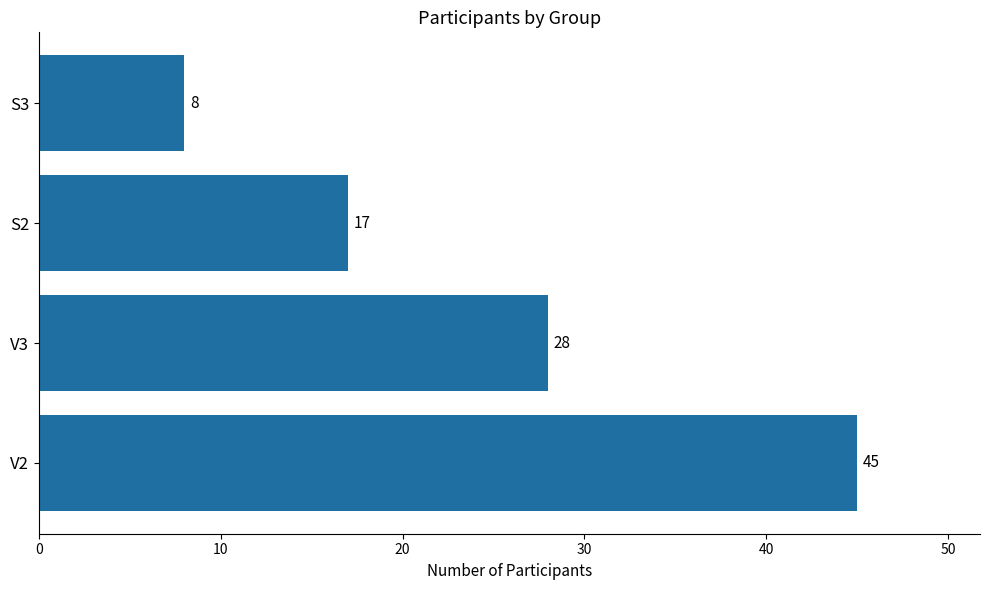

Reading top to bottom, what are all the values shown in this chart?

S3=8	S2=17	V3=28	V2=45